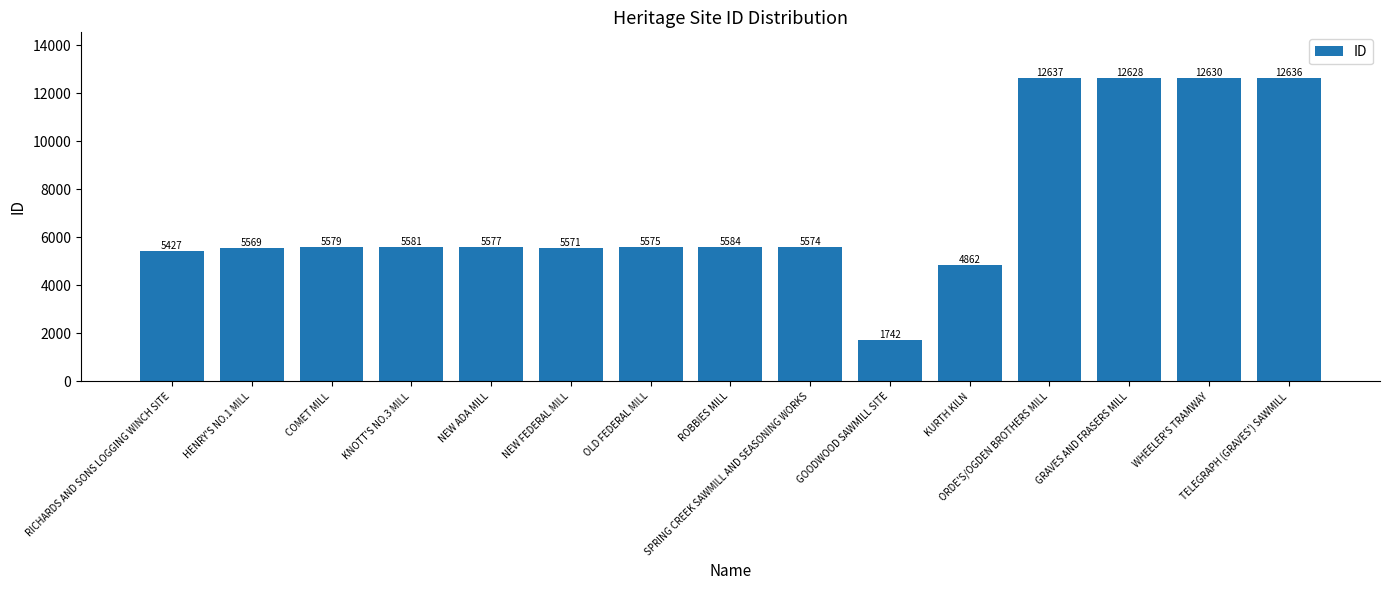

Reading right to left, list all the values displayed in this chart.

TELEGRAPH (GRAVES') SAWMILL=12636	WHEELER'S TRAMWAY=12630	GRAVES AND FRASERS MILL=12628	ORDE'S/OGDEN BROTHERS MILL=12637	KURTH KILN=4862	GOODWOOD SAWMILL SITE=1742	SPRING CREEK SAWMILL AND SEASONING WORKS=5574	ROBBIES MILL=5584	OLD FEDERAL MILL=5575	NEW FEDERAL MILL=5571	NEW ADA MILL=5577	KNOTT'S NO.3 MILL=5581	COMET MILL=5579	HENRY'S NO.1 MILL=5569	RICHARDS AND SONS LOGGING WINCH SITE=5427